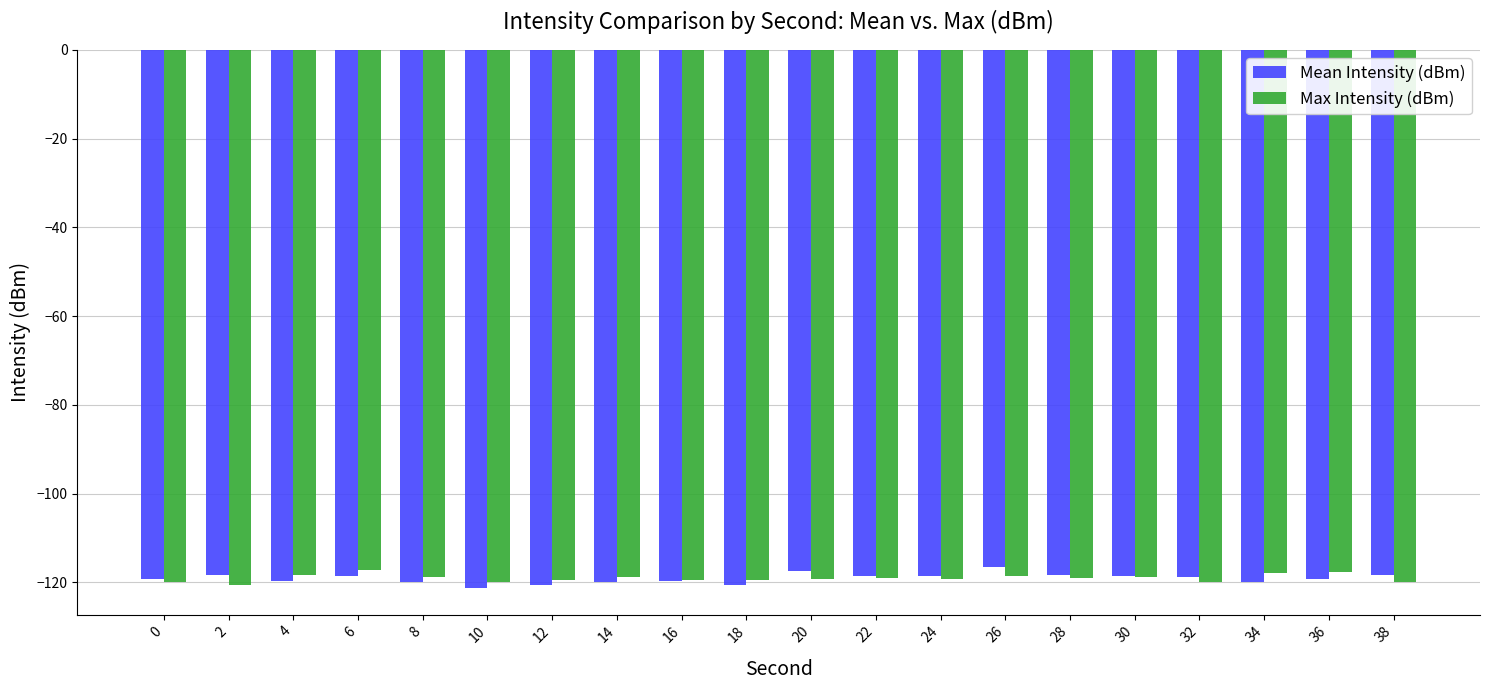

What is the minimum value for Mean Intensity (dBm)?

-121.2